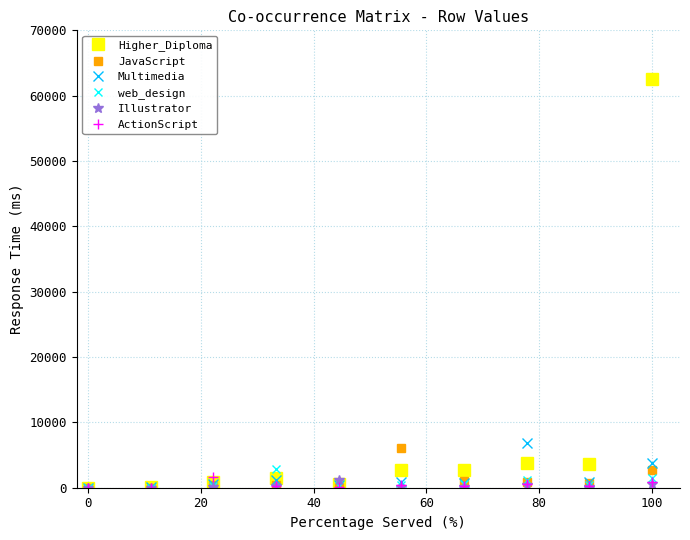

Which series has the largest total across all categories?

Higher_Diploma